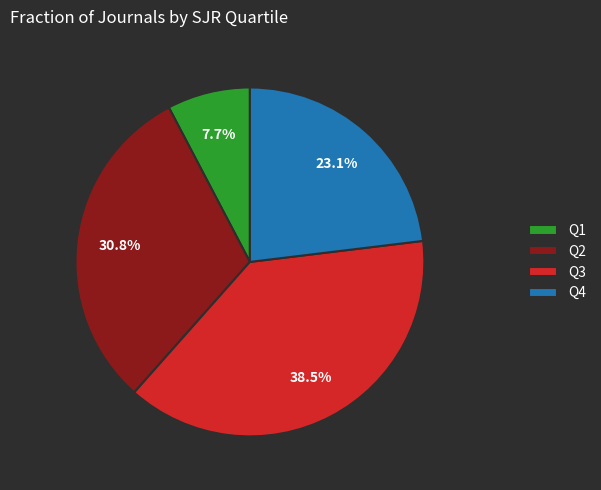

What is the ratio of the value at Q3 to the value at Q1?

5.0